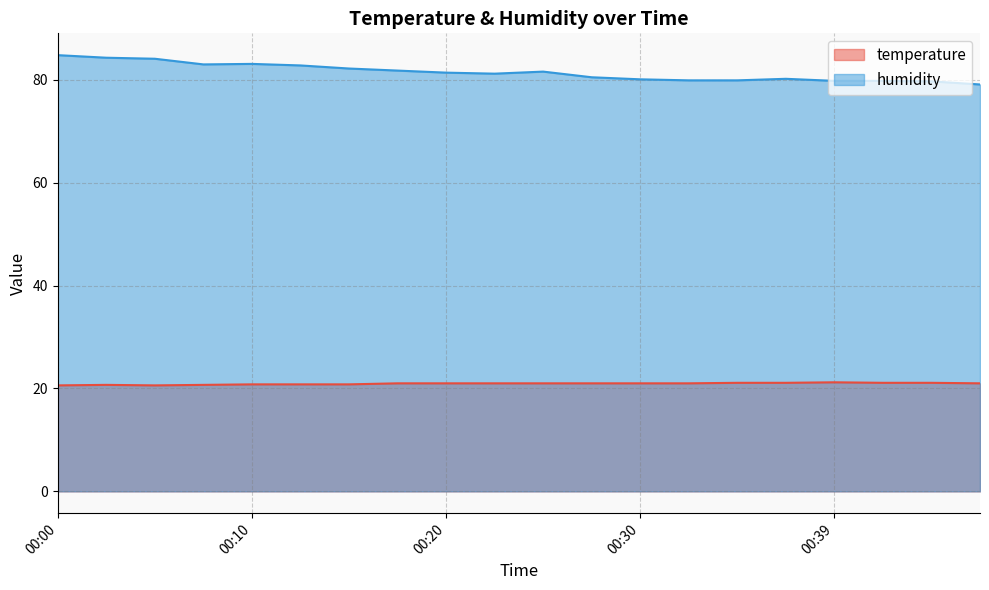

What is the difference between the second highest and second lowest values in the humidity series?

4.6